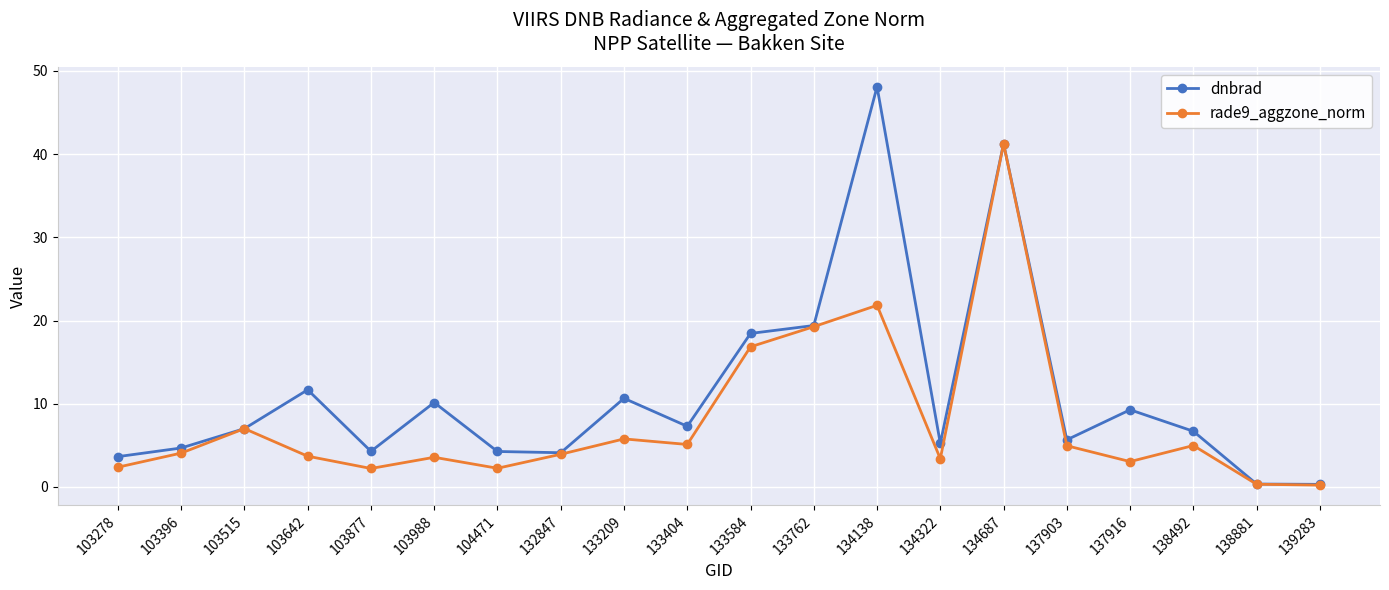

Rank the series by their average value, from highest to lowest.

dnbrad, rade9_aggzone_norm